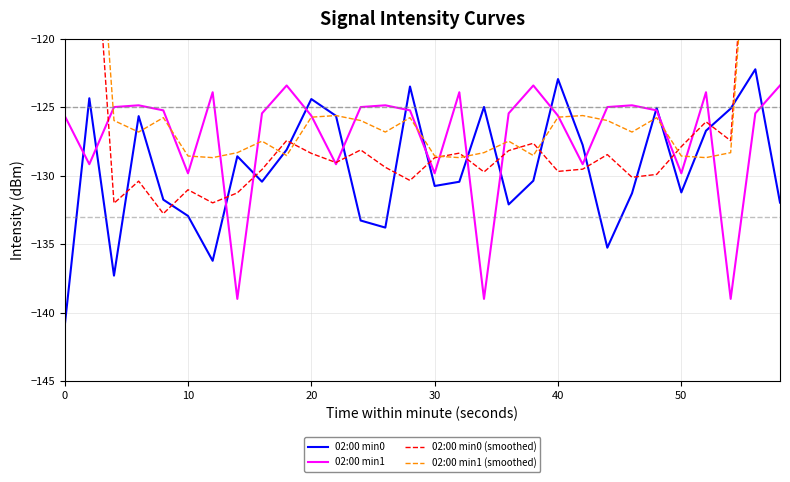

The 02:00 min0 series shows -122.9 at 40. True or false?

True